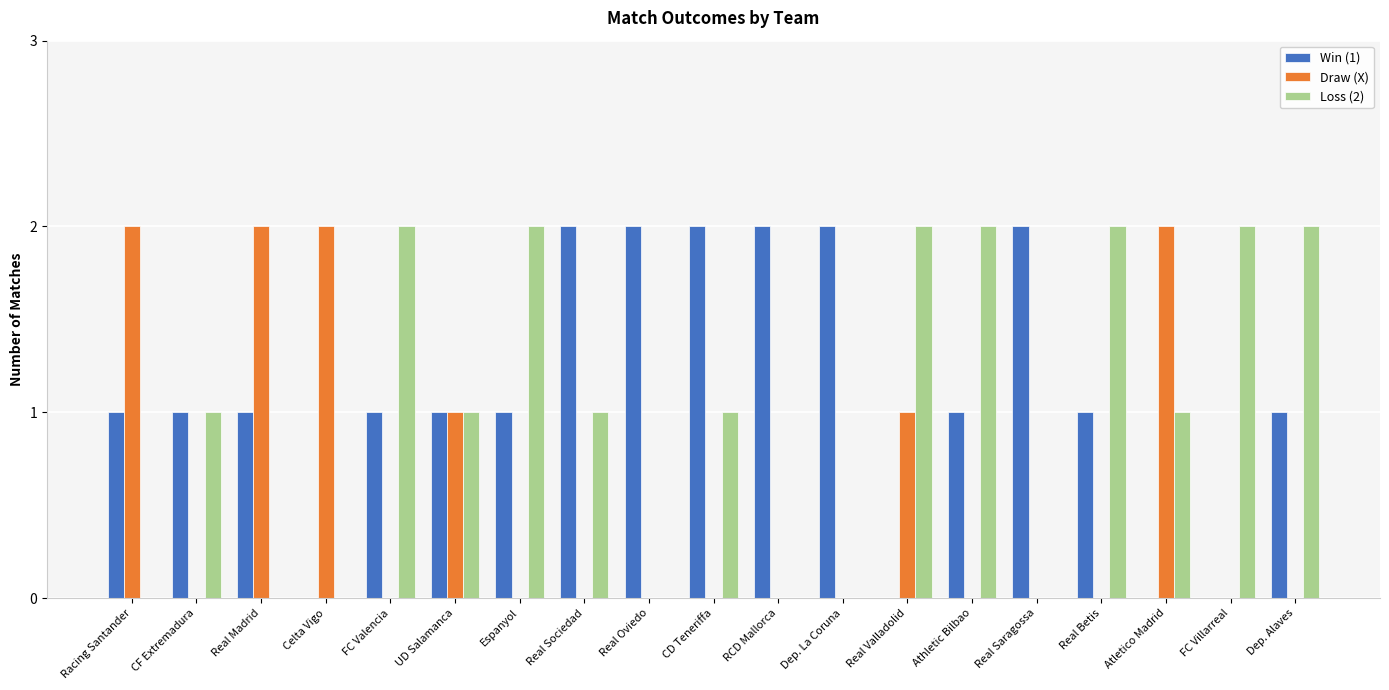

Count the number of categories in the chart.

19